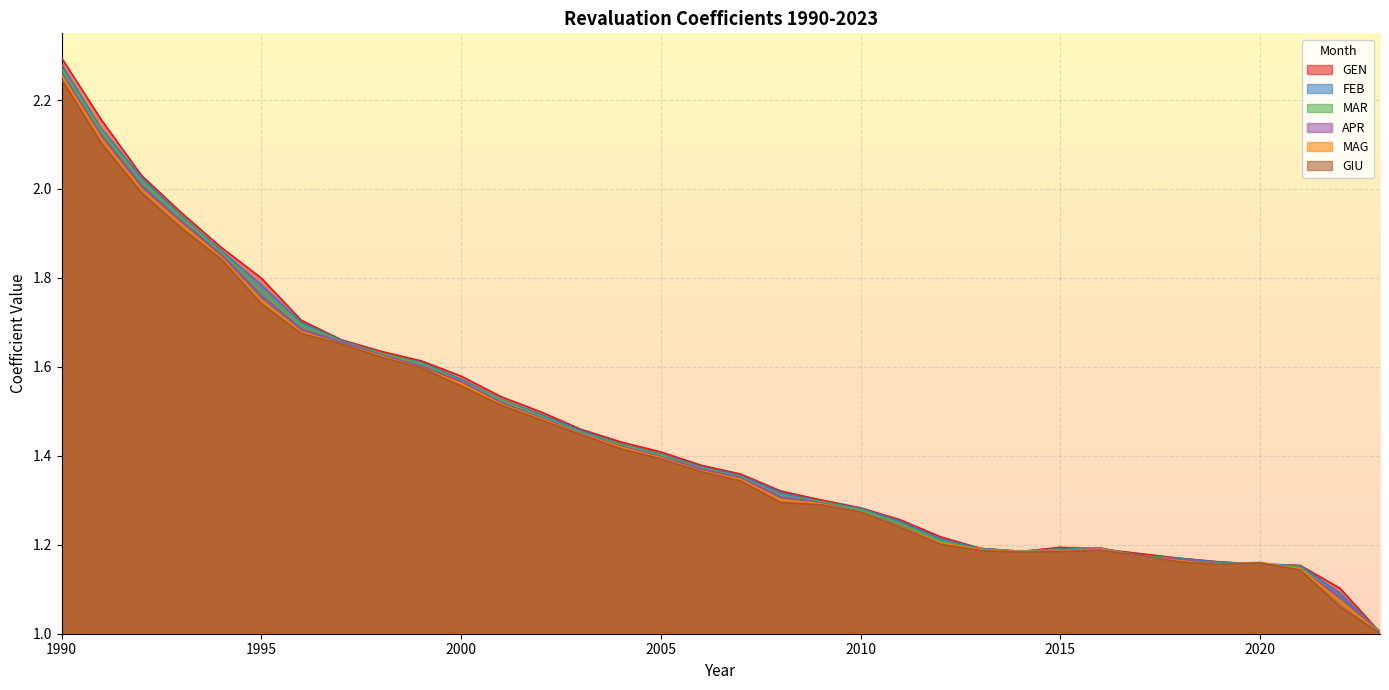

What is the lowest value of the MAR series?

1.0